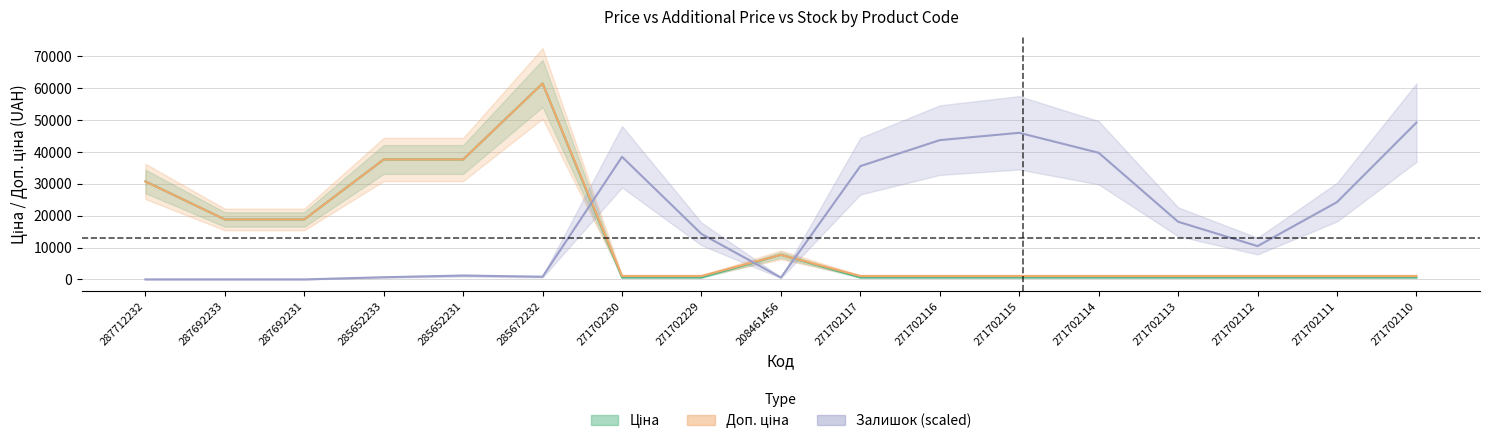

List the labels in order of Залишок value, smallest first.

287712232, 287692233, 287692231, 208461456, 285652233, 285672232, 285652231, 271702112, 271702229, 271702113, 271702111, 271702117, 271702230, 271702114, 271702116, 271702115, 271702110